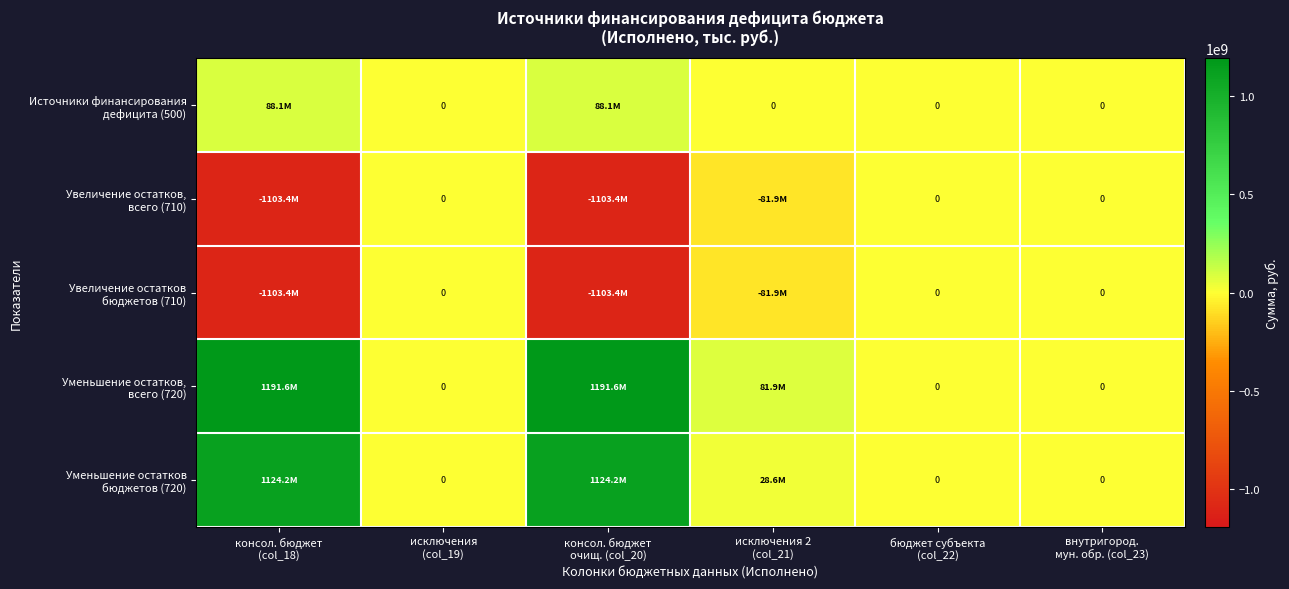

Where is Увеличение остатков бюджетов (710) nearest to the value -551710787?

исключения 2 (col_21)